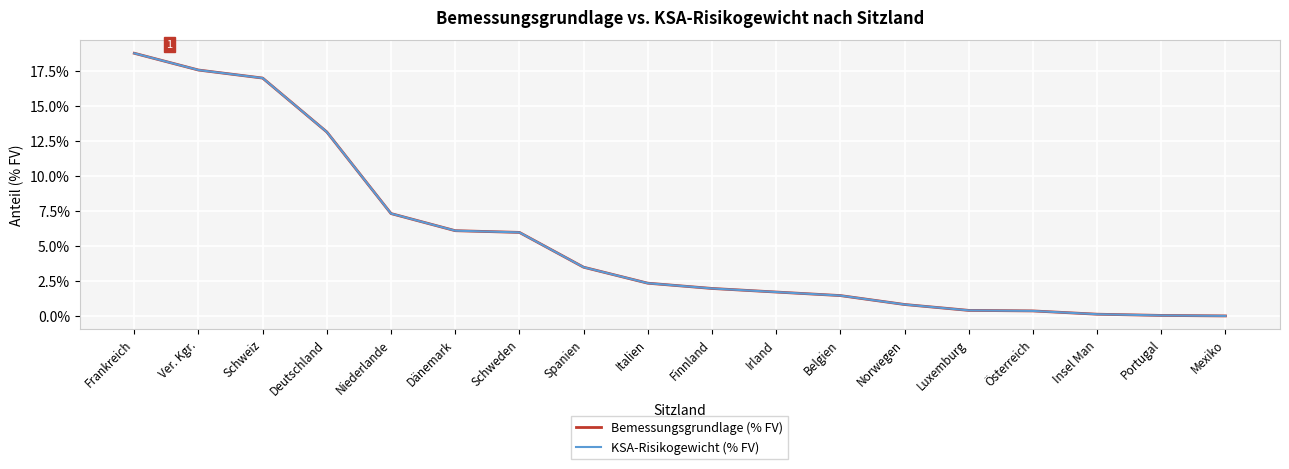

Does the chart have visible grid lines?

Yes